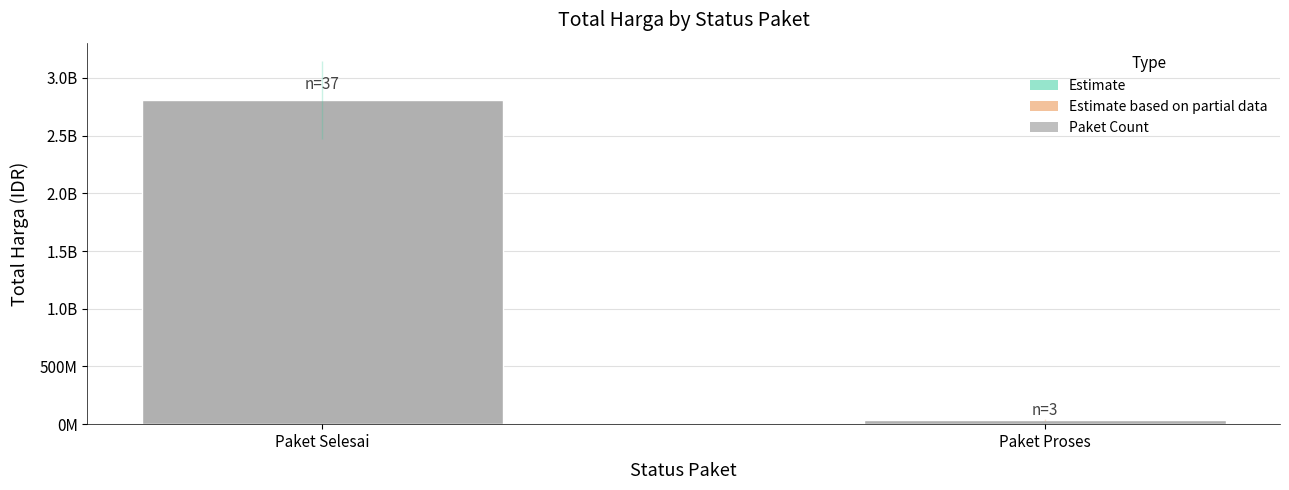

Are the bars horizontal?

No